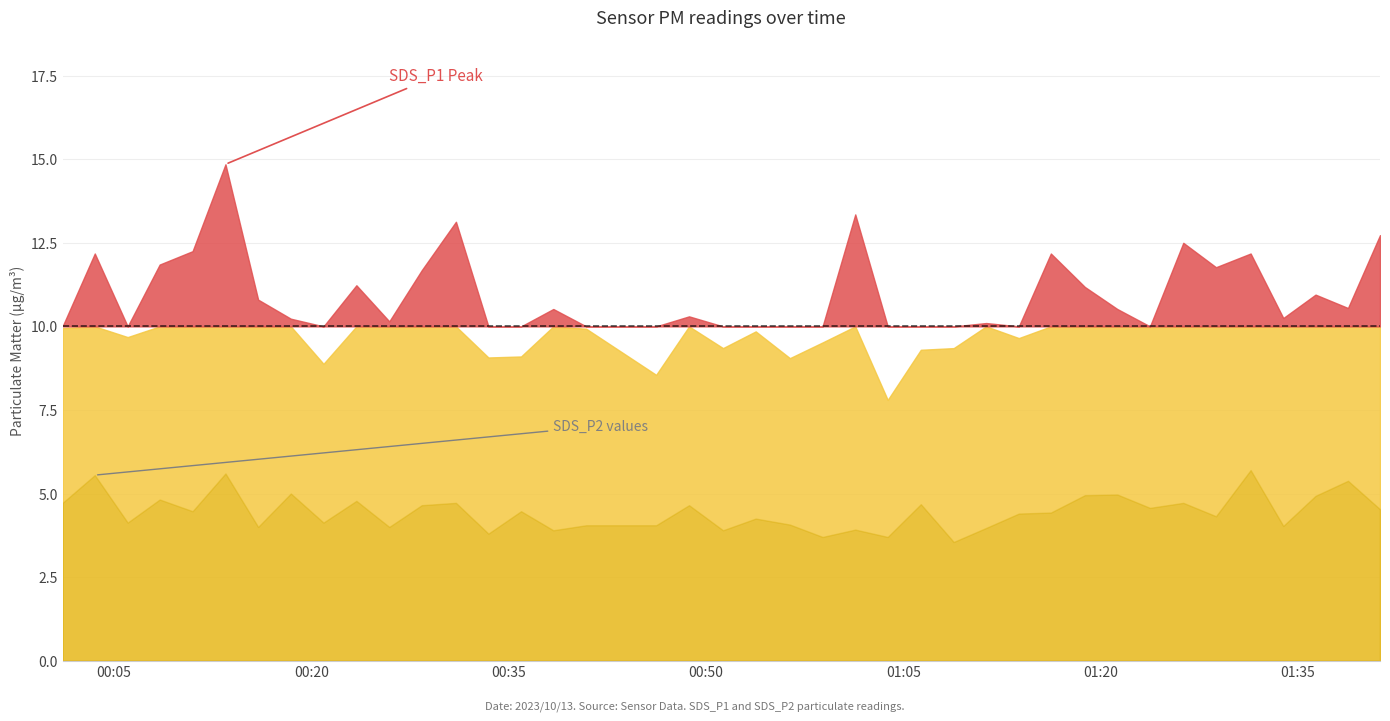

Rank the series by their maximum value, from lowest to highest.

SDS_P2, SDS_P1